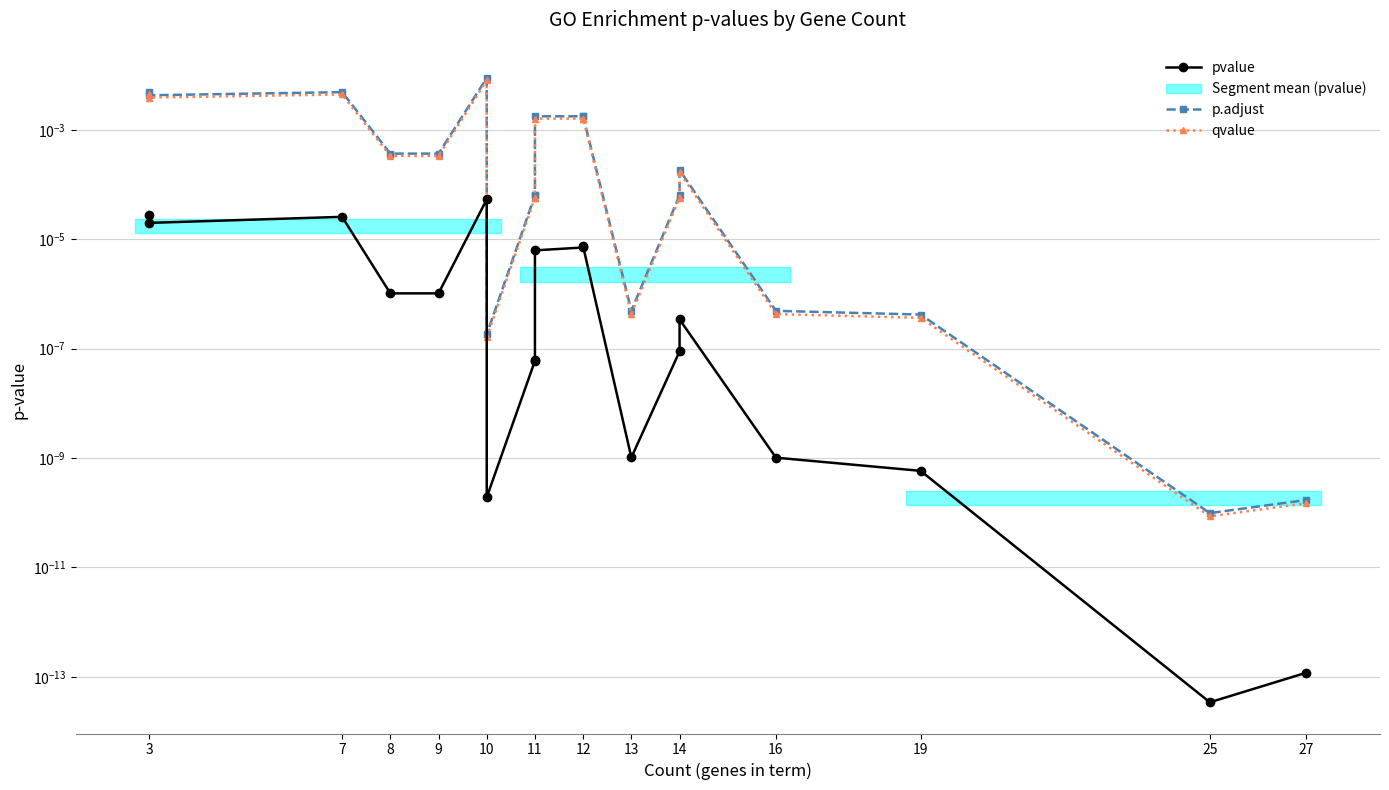

True or false: qvalue and p.adjust cross at least once.

False